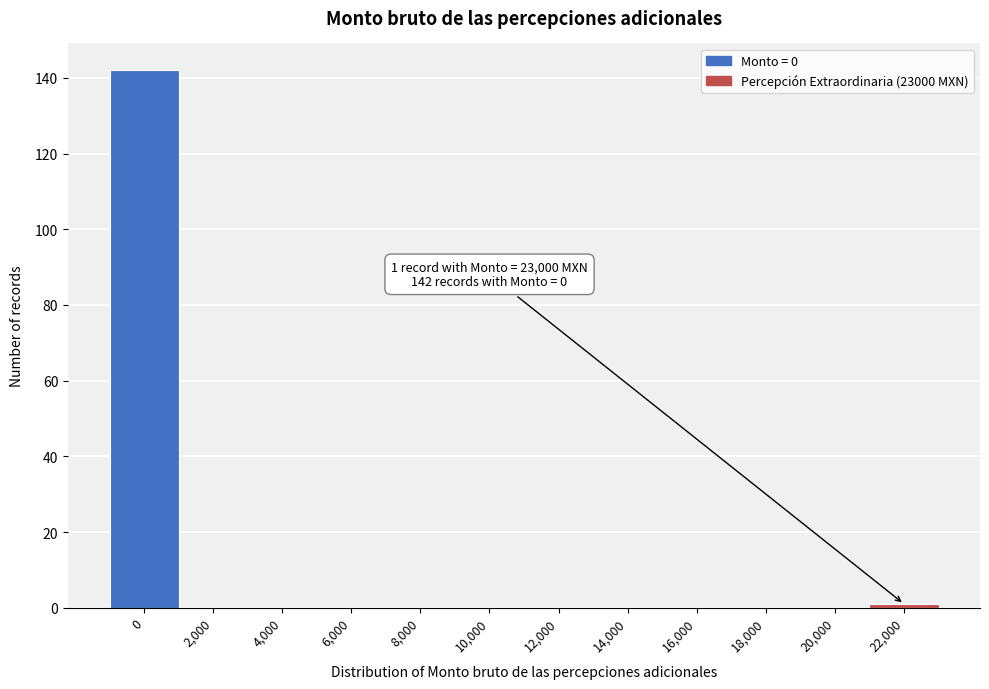

Reading left to right, list all the values displayed in this chart.

0=142	2,000=0	4,000=0	6,000=0	8,000=0	10,000=0	12,000=0	14,000=0	16,000=0	18,000=0	20,000=0	22,000=1